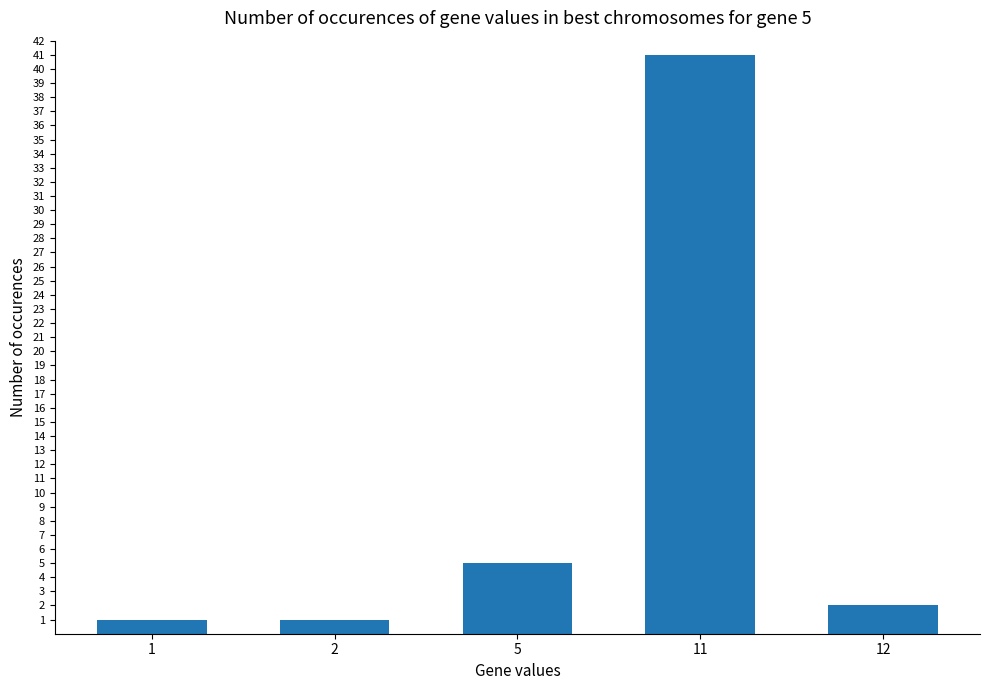

Which category has the highest value across all series?

11